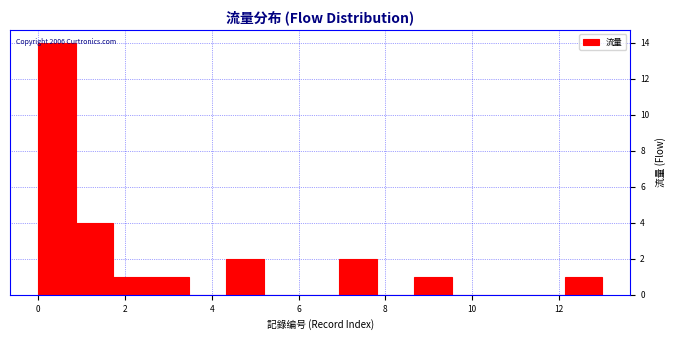

Which range on the x-axis has the tallest bar?

0.0 to 0.8